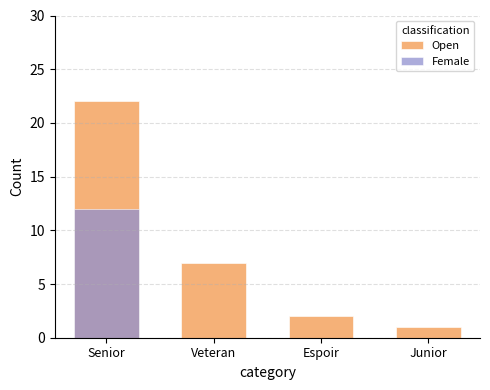

Reading left to right, list all the values displayed in this chart.

Open: 22	7	2	1
Female: 12	0	0	0